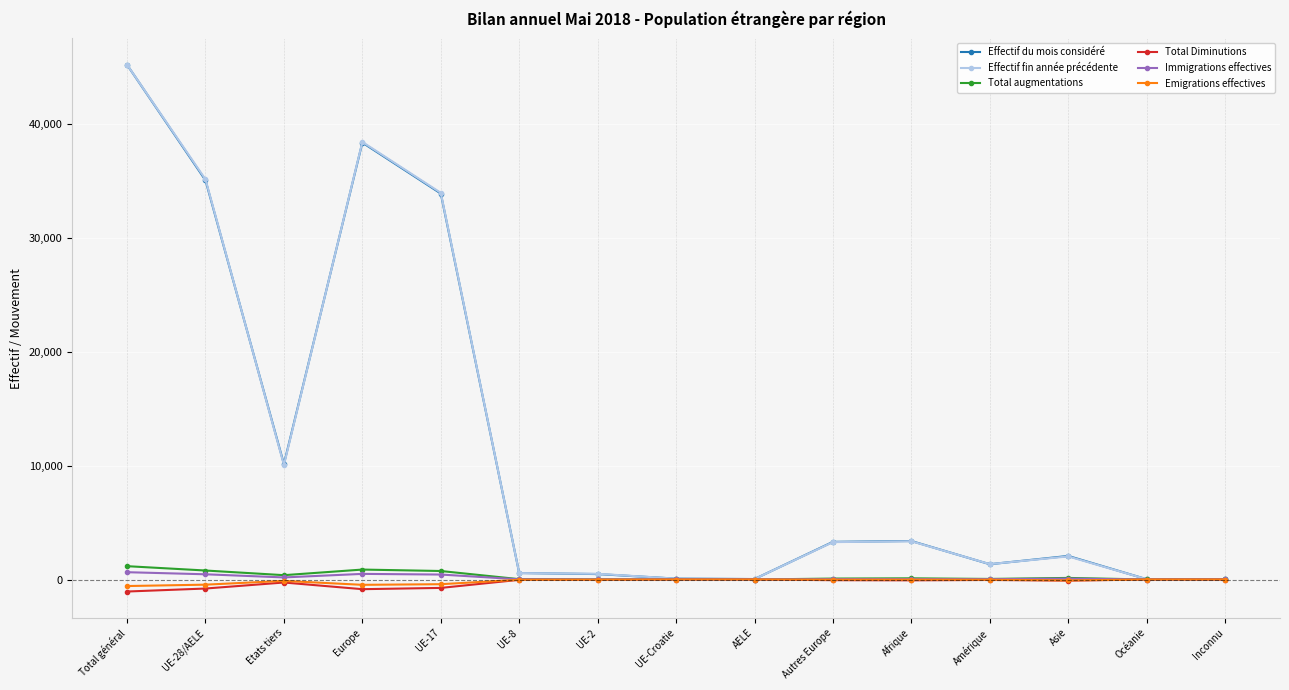

How many series are shown in this chart?

6